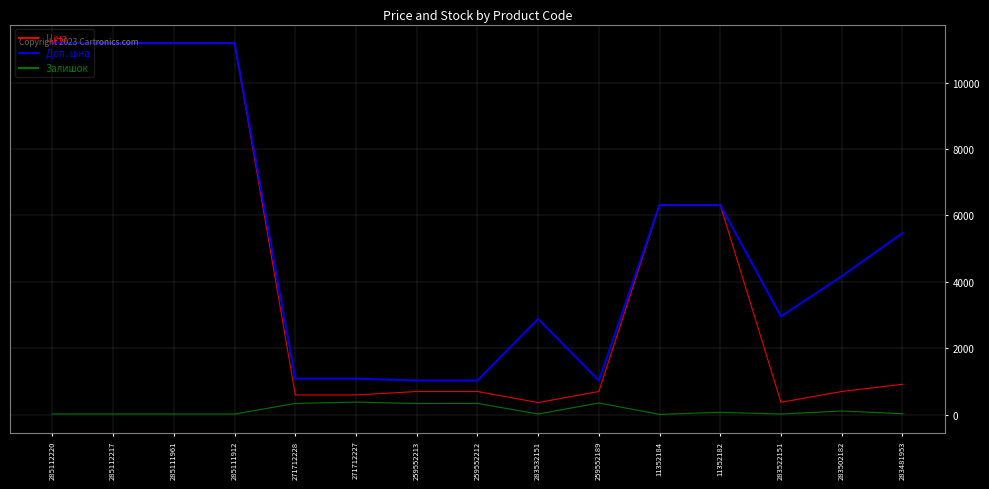

What is the spread (max minus min) of values at 259552212?

690.6